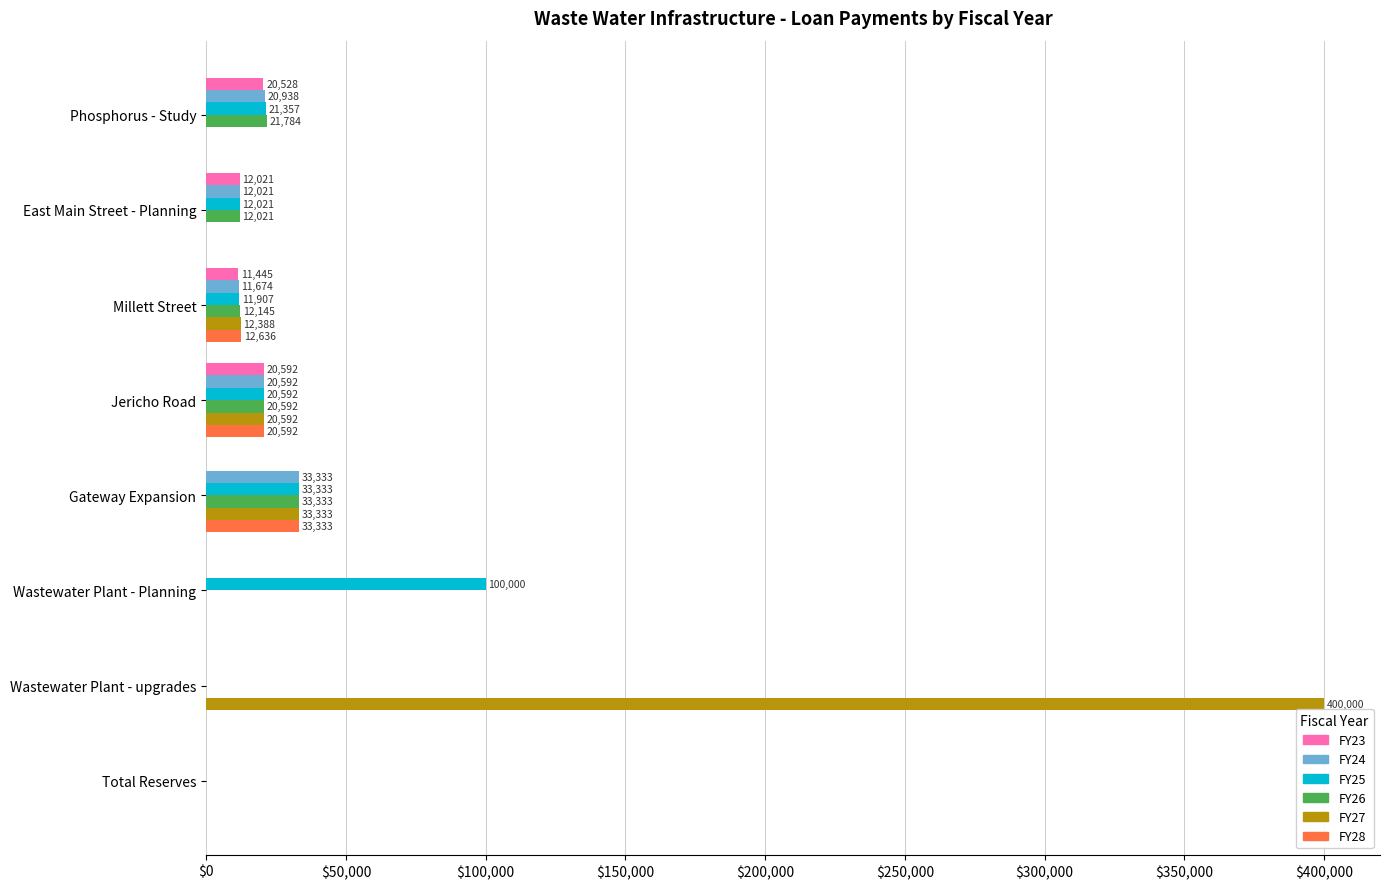

The FY23 series shows 20528.0 at Phosphorus - Study. True or false?

True